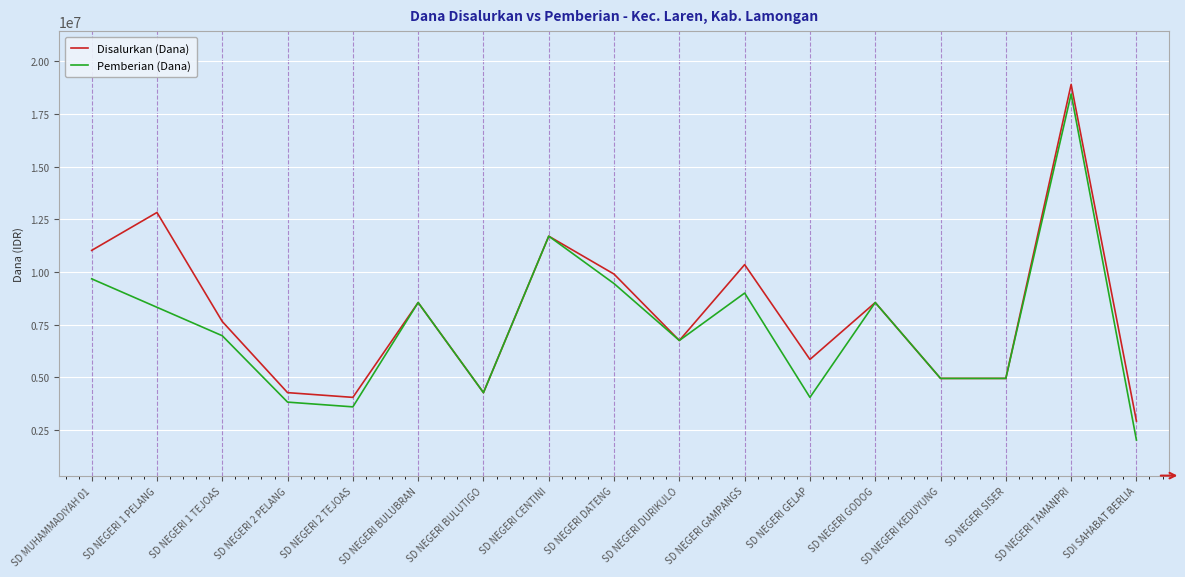

At which label does Disalurkan (Dana) reach its minimum?

SDI SAHABAT BERLIA